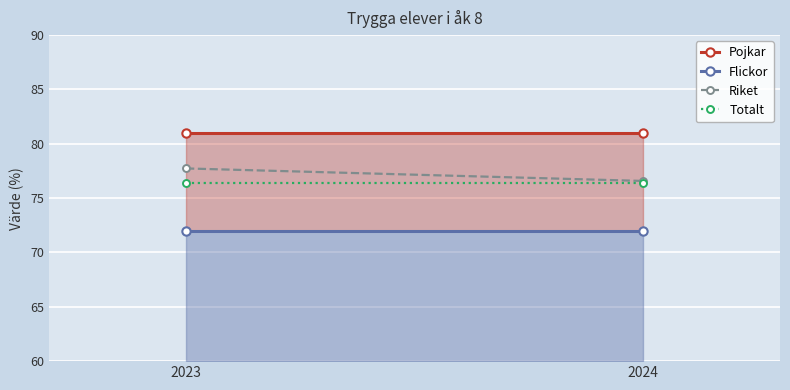

The Totalt series shows 118.3 at 2024. True or false?

False